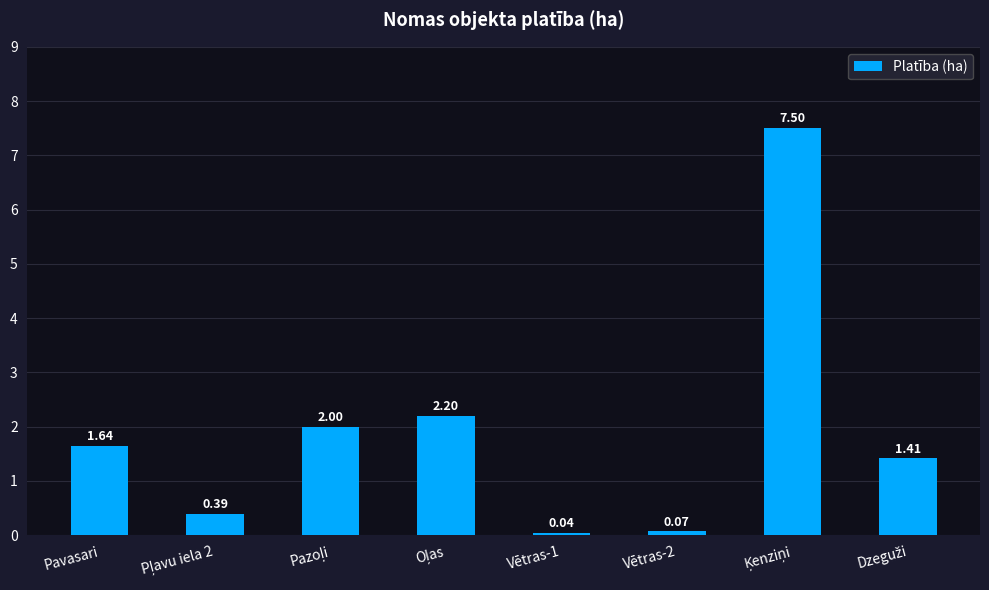

What is the label of the 1st bar from the left?

Pavasari